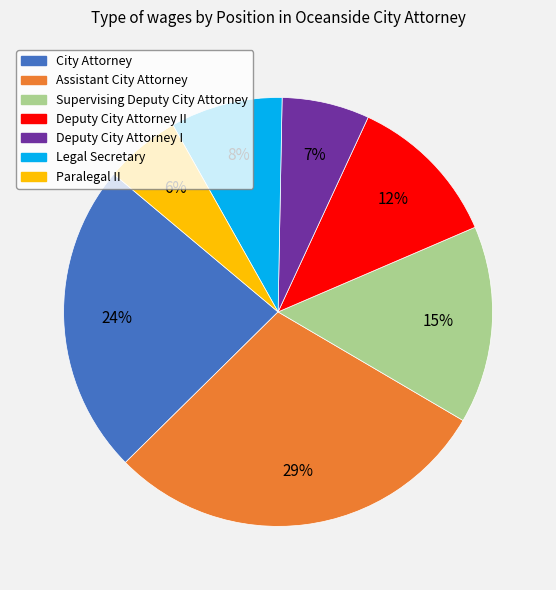

To the nearest percent, what percentage of the pie is Legal Secretary?

8%